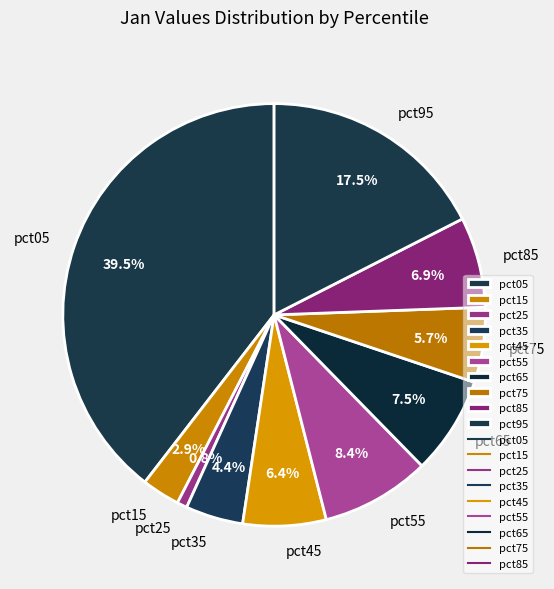

How many segments does this pie chart have?

10